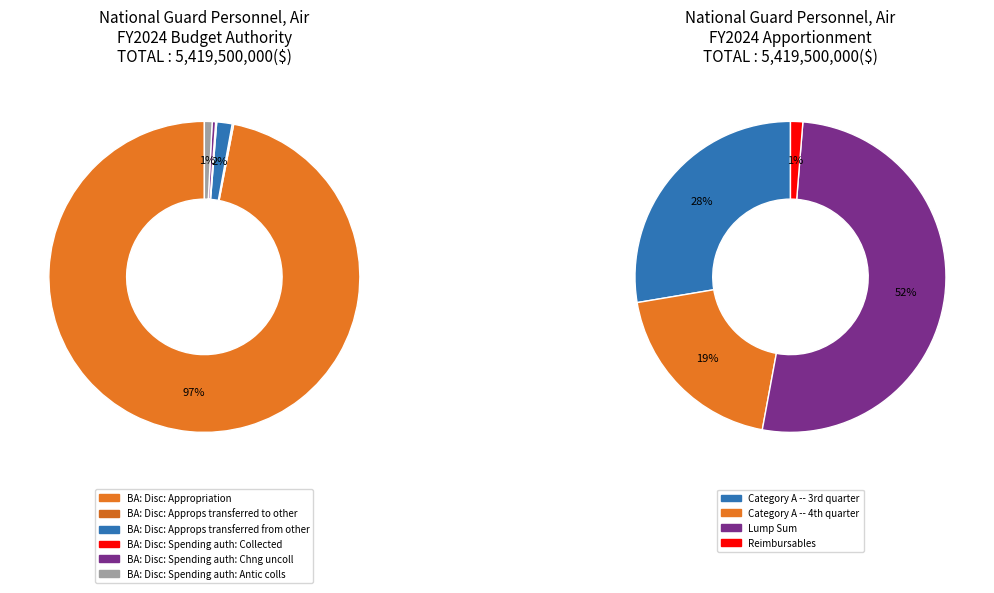

What is the largest slice in the pie chart?

BA: Disc: Appropriation